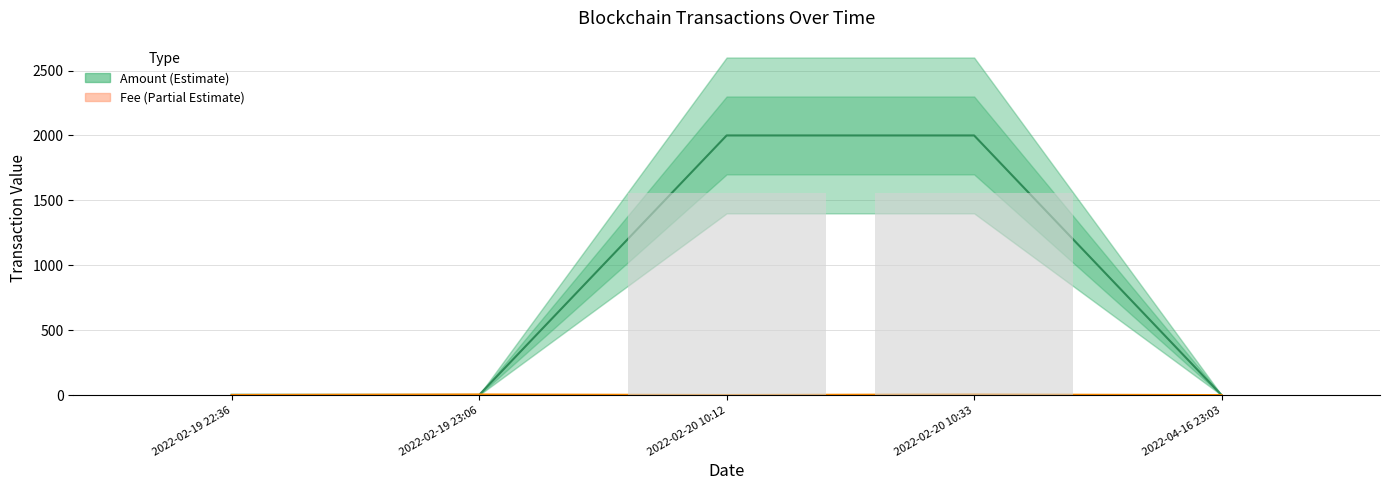

What is the approximate value of Amount at 2022-02-20 10:33?

2000.0